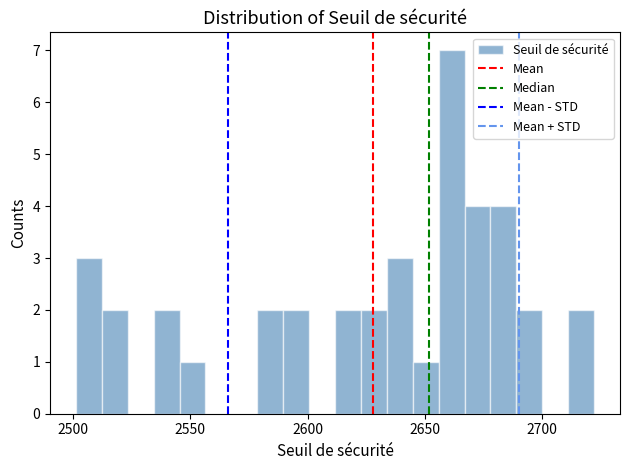

Around what value on the x-axis is the tallest bar? Give the approximate position of its centre, as read against the axis.

2660